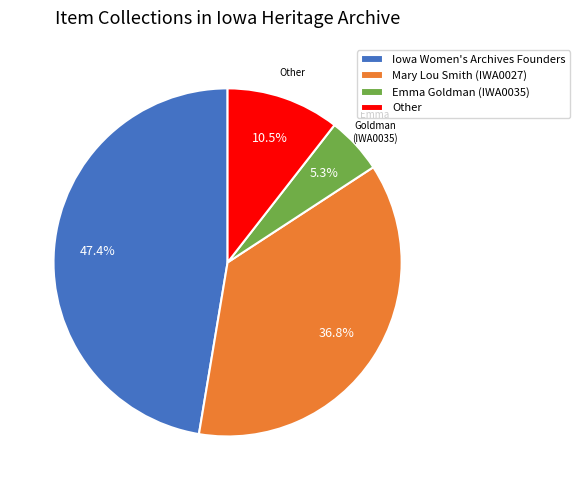

Does any single category account for the majority?

No